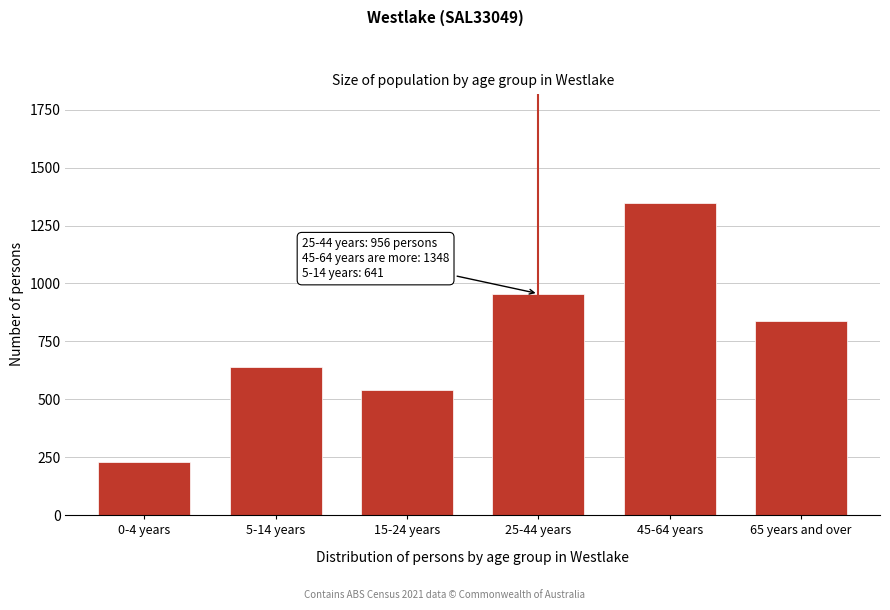

Reading left to right, what are all the values shown in this chart?

231	641	538	956	1348	836